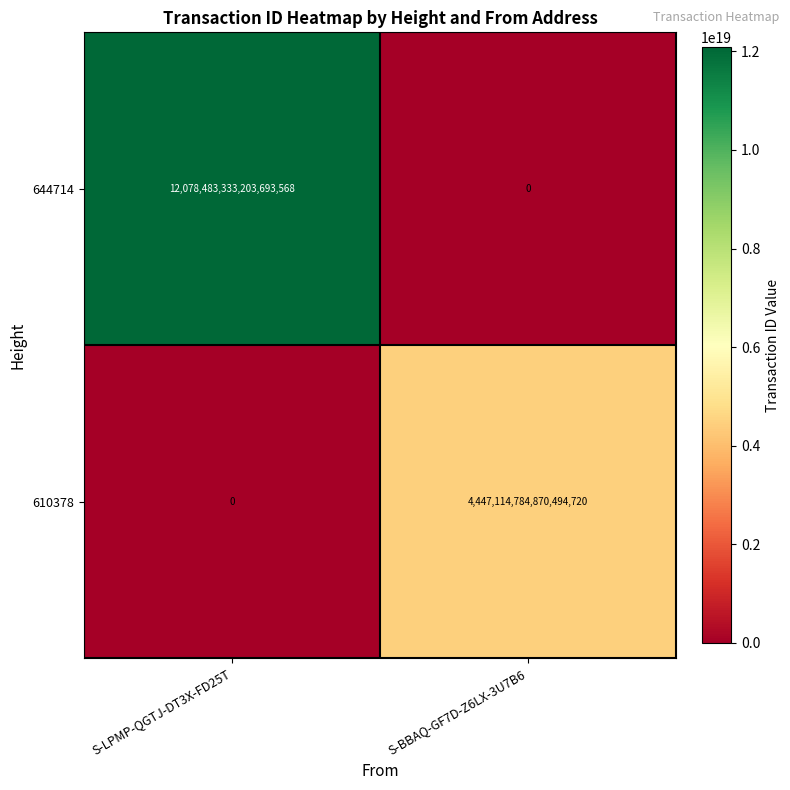

Which series has the widest spread of values?

644714